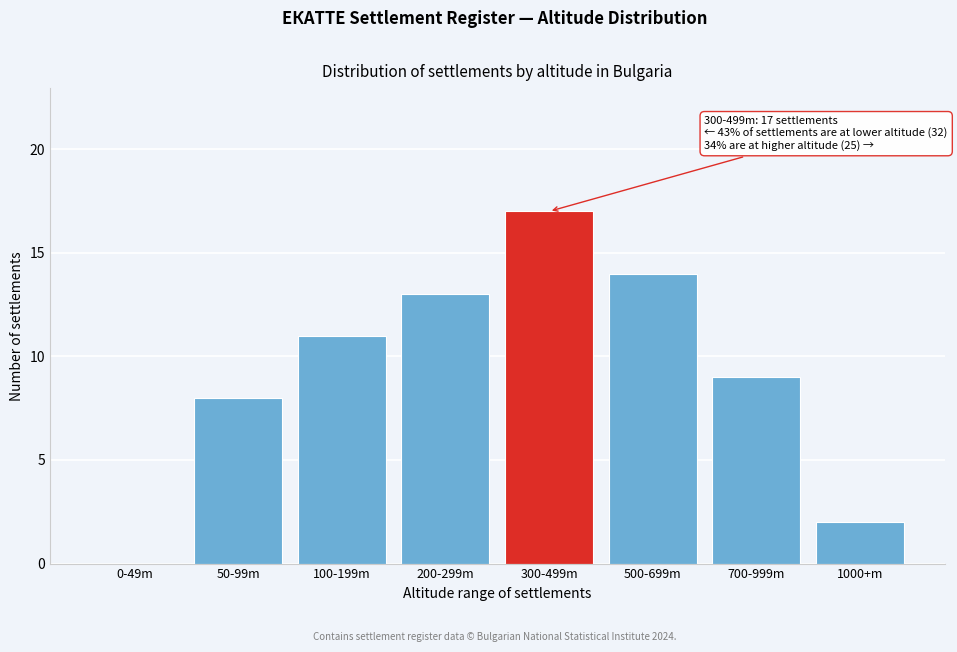

Reading left to right, what are all the values shown in this chart?

0-49m=0	50-99m=8	100-199m=11	200-299m=13	300-499m=17	500-699m=14	700-999m=9	1000+m=2